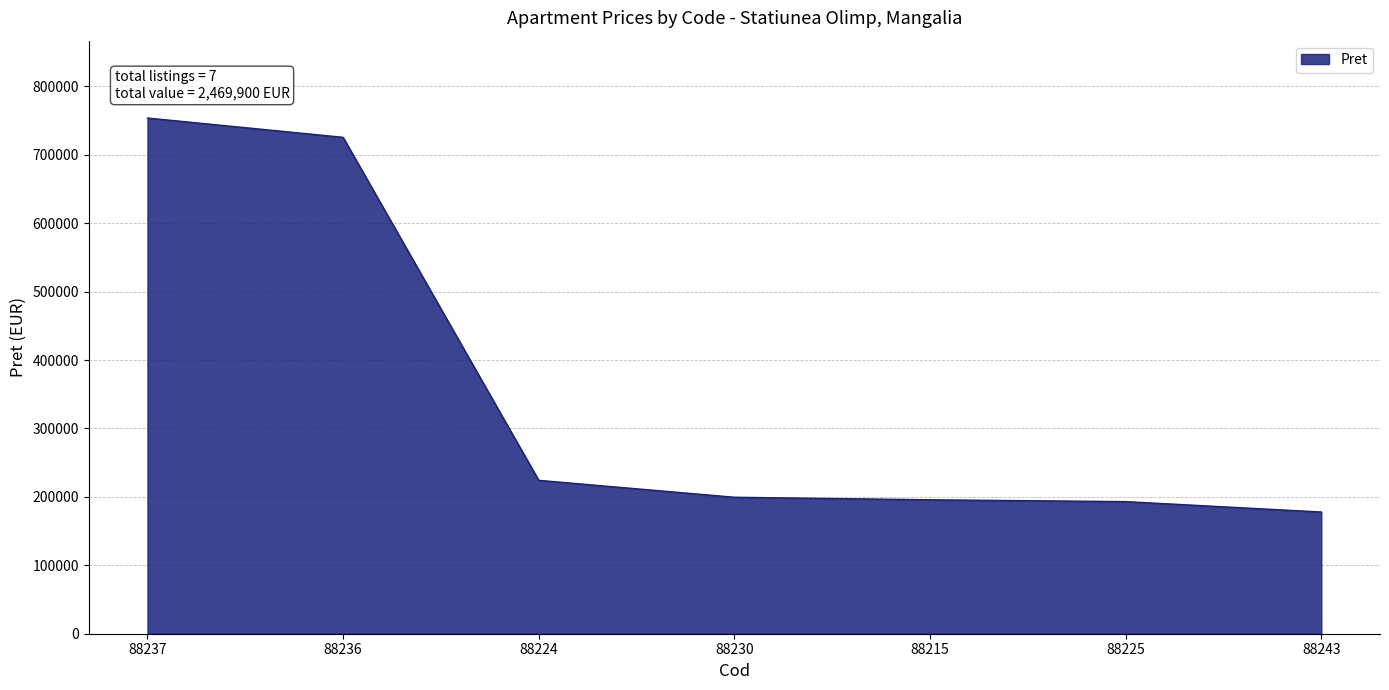

What is the sum of the values at 88215 and 88237?

949600